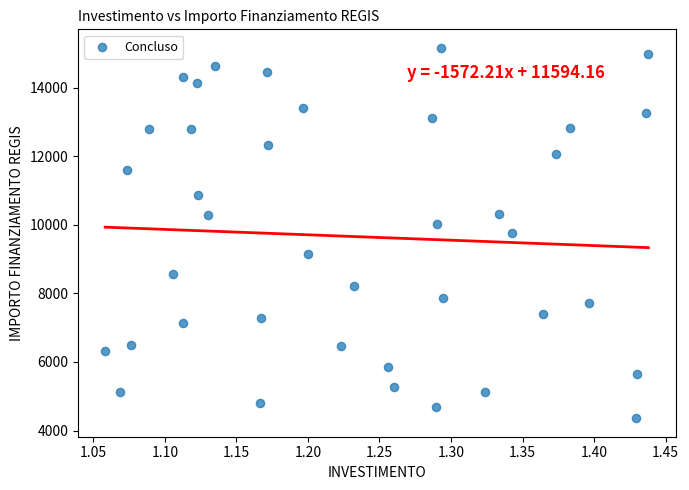

What is the range of Y values (max minus min)?

10795.0